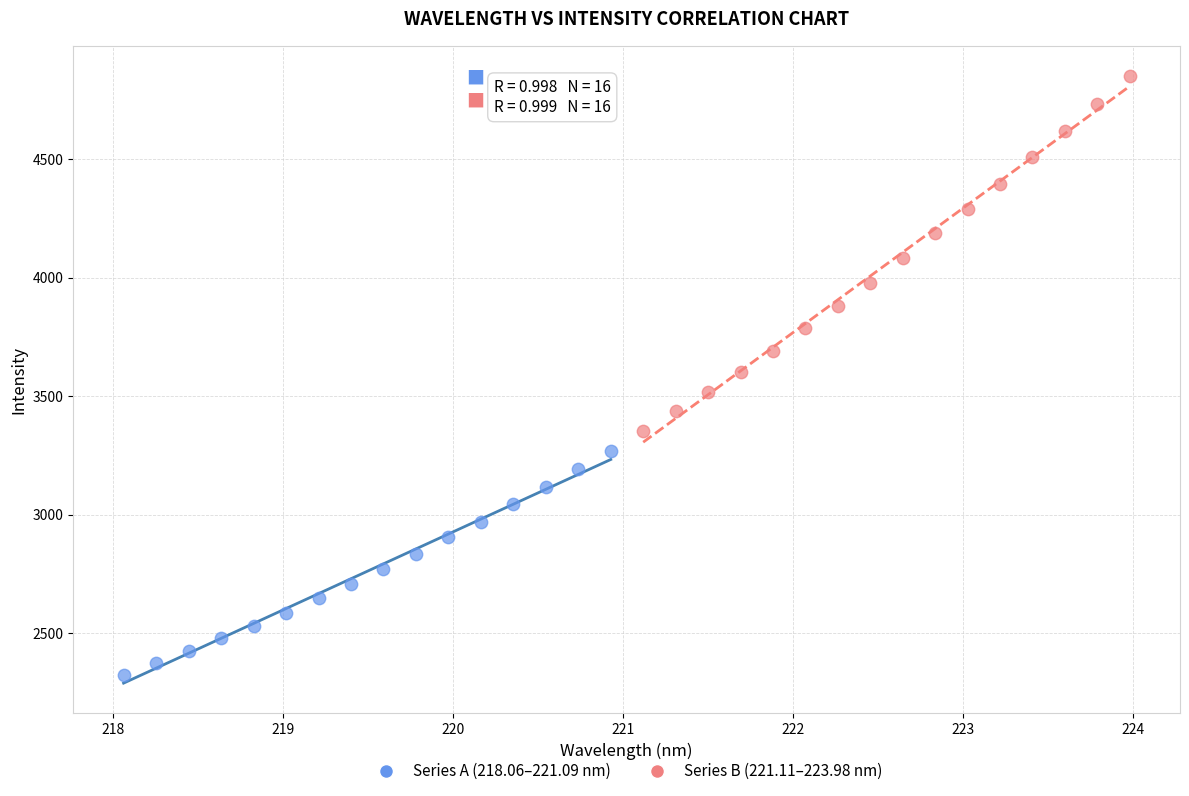

Which series contains the lowest Y value?

Series A (218.06–221.09 nm)